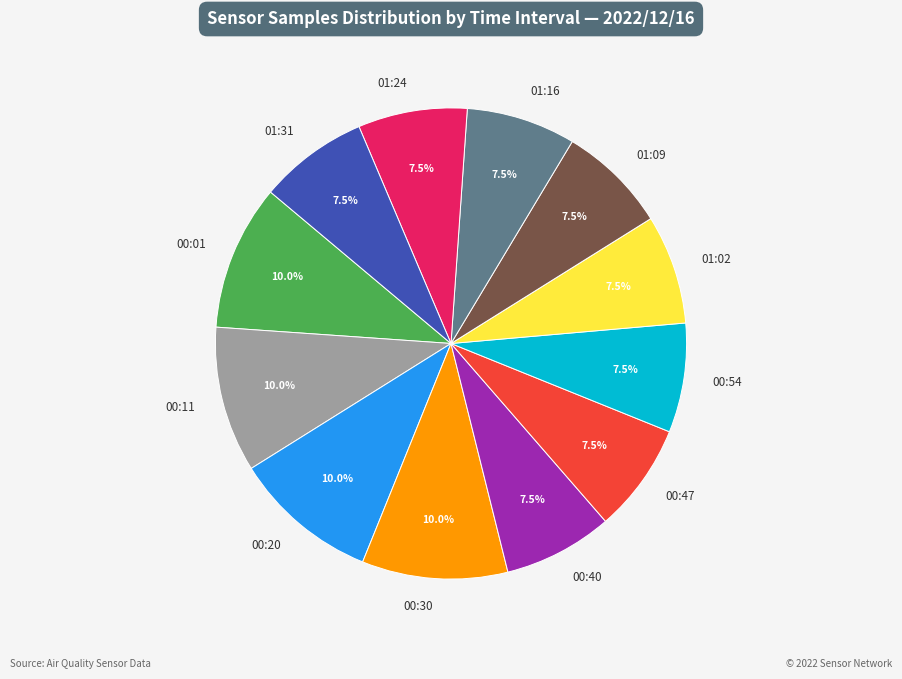

Is there any slice that represents more than half of the pie?

No